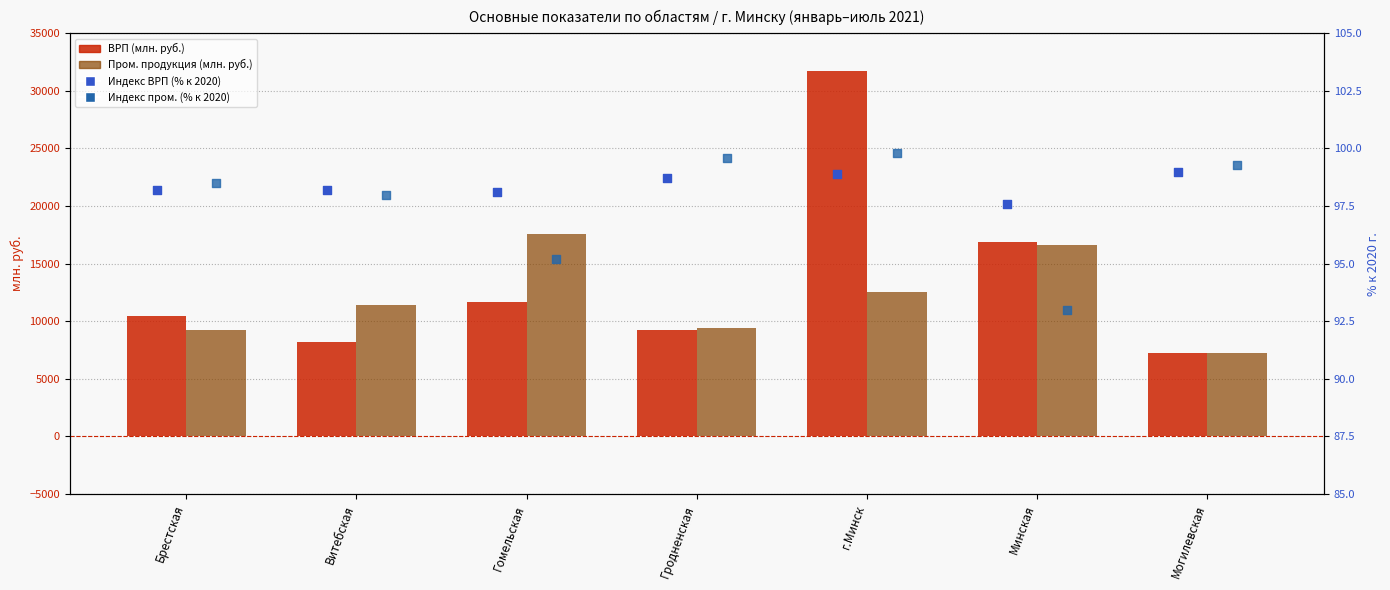

What is the total value across all series at Могилевская?

14704.7